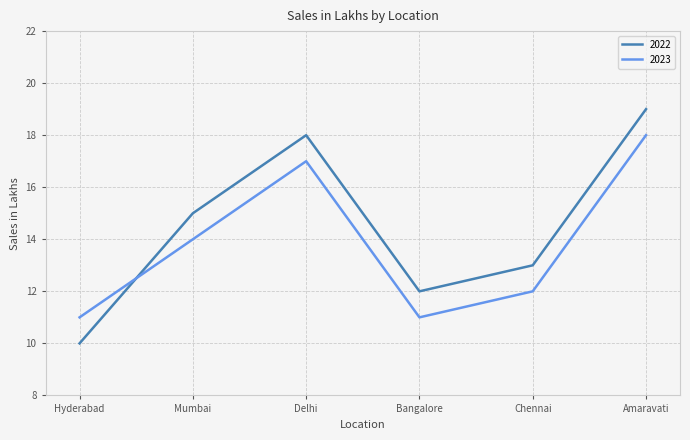

What is the smallest value displayed?

10